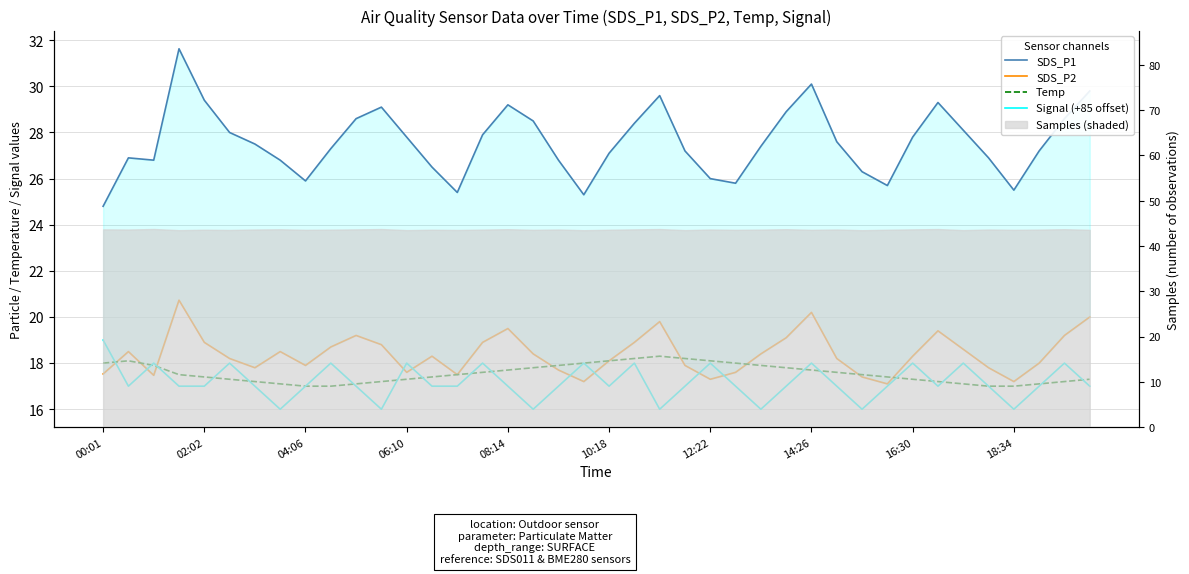

How many interior local valleys does the SDS_P2 series have?

9